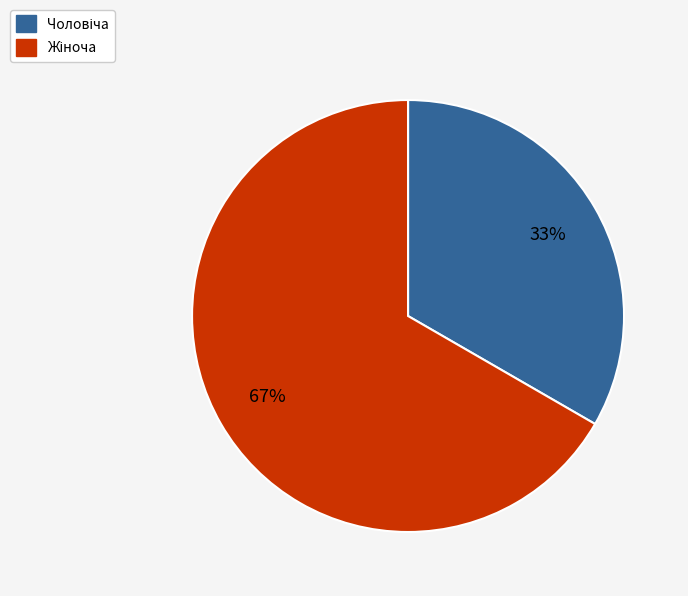

Is there a majority slice in this chart?

Yes